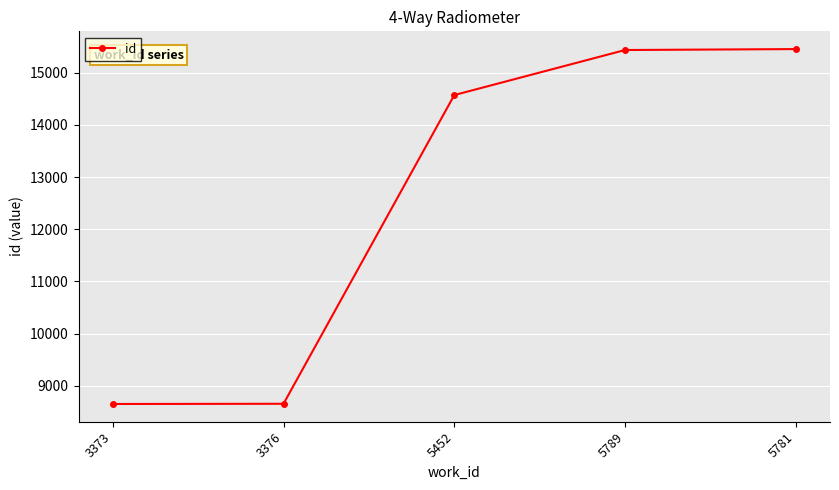

The value at 3376 is 8653. True or false?

True